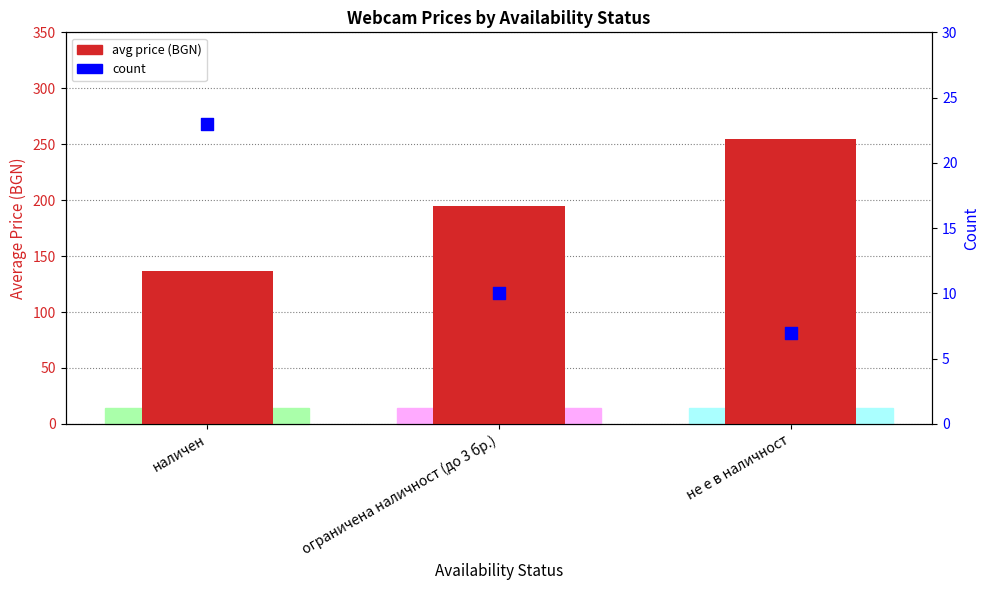

At which category is the sum across all series the highest?

не е в наличност